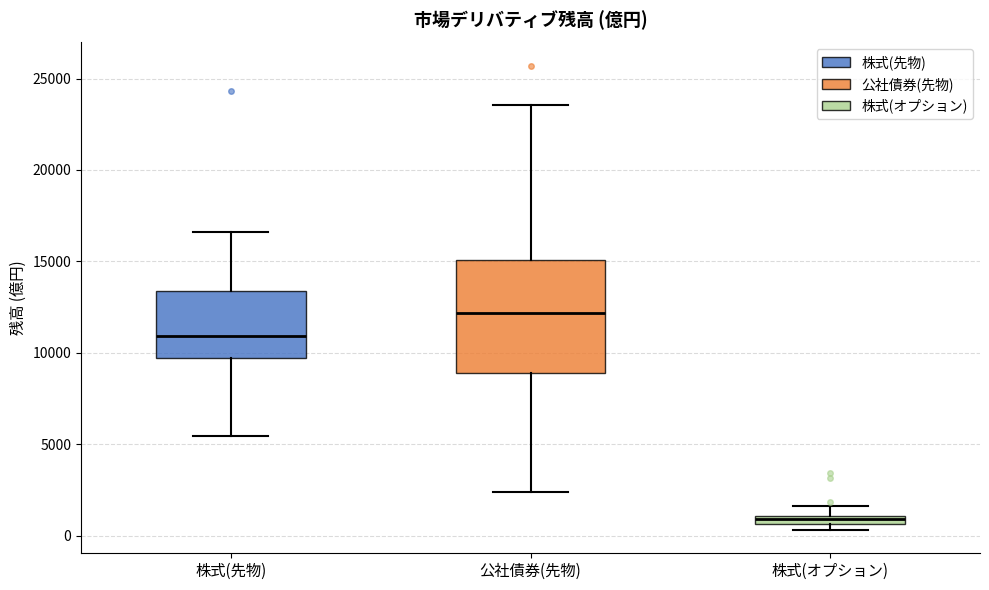

Comparing the boxes themselves (not the whiskers), which one is the tallest?

公社債券(先物)